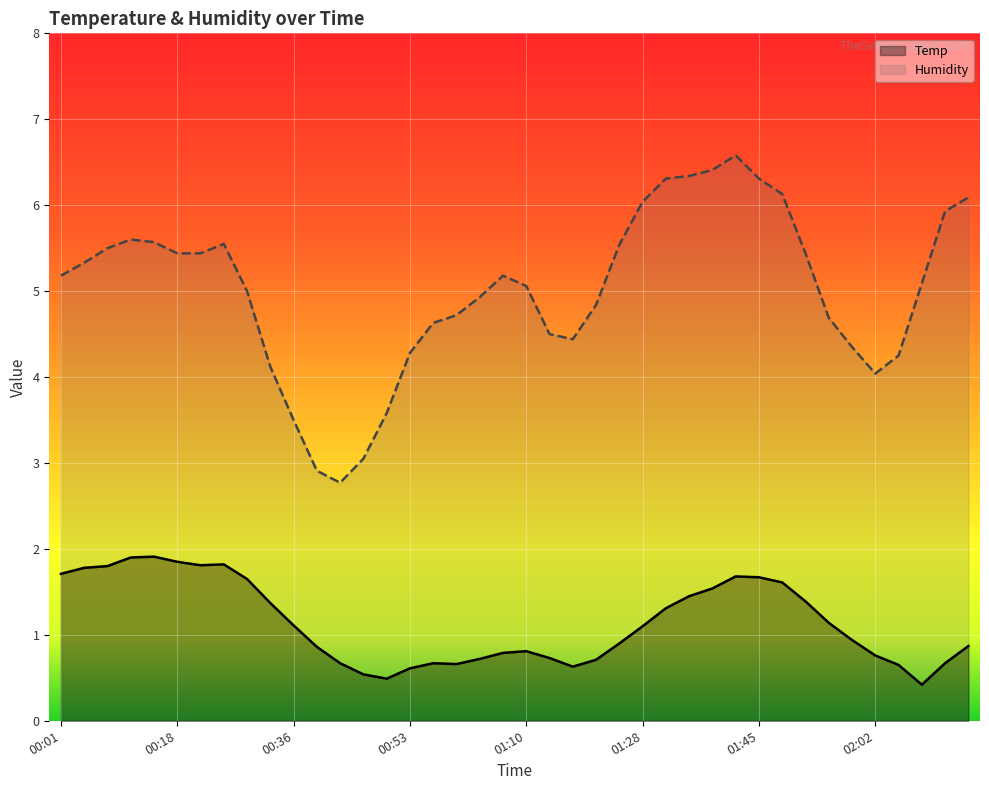

What is the average value of the Temp series?

1.1